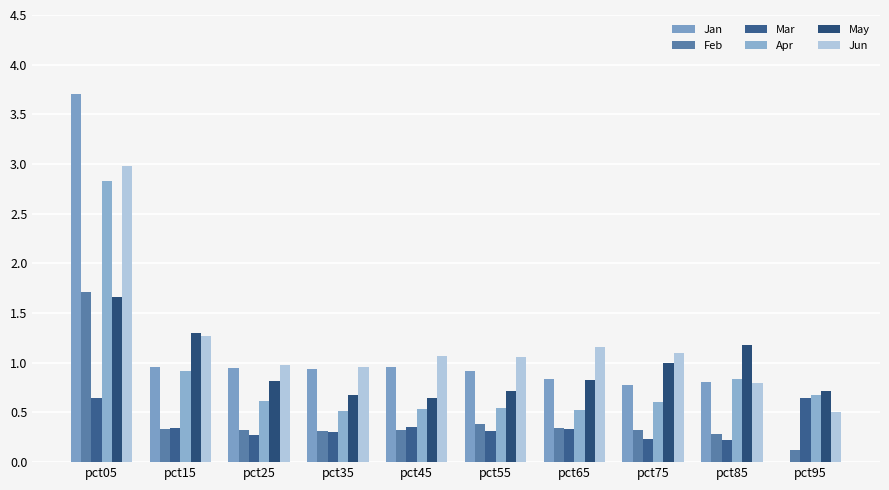

True or false: Mar has a value of 0.4 at pct95.

False